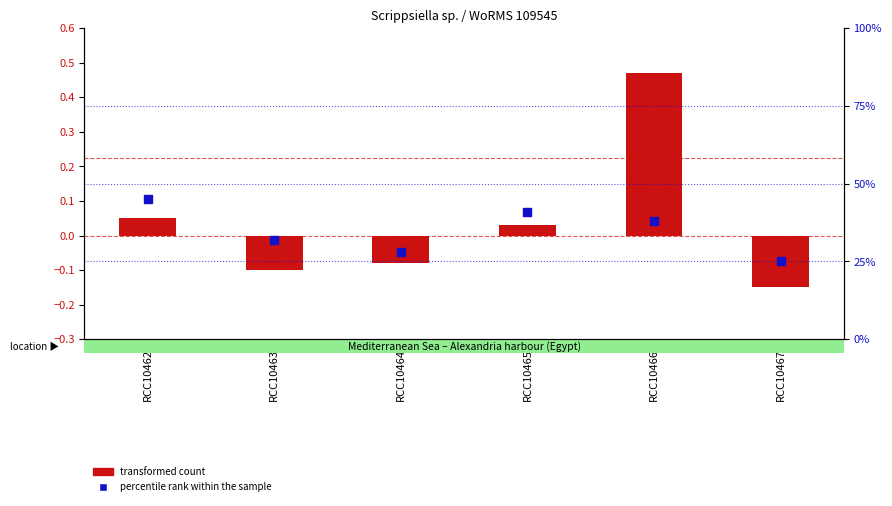

What are all the series names shown in the legend?

transformed count, percentile rank within the sample